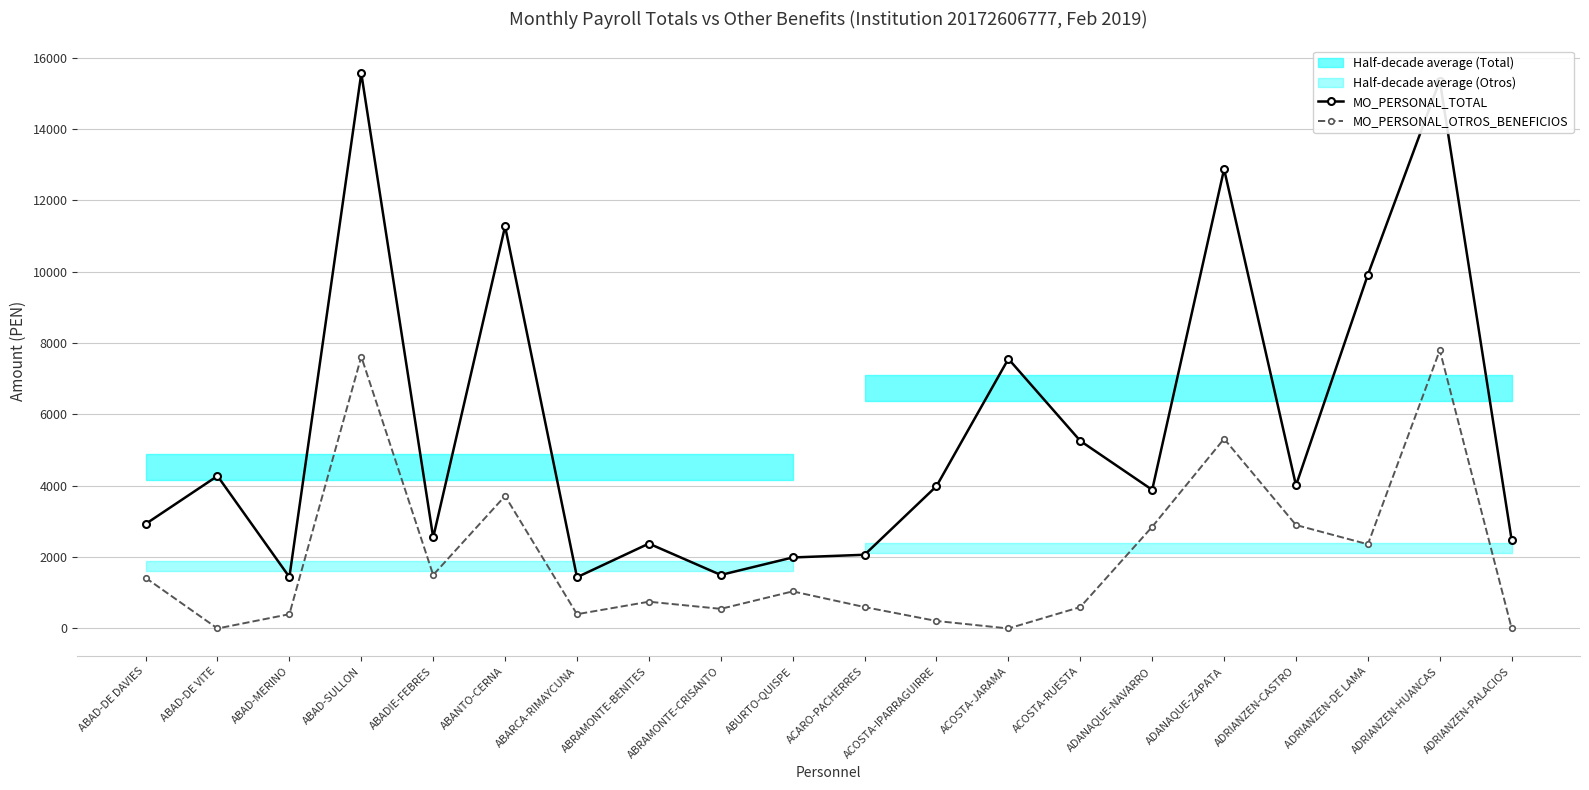

Reading left to right, what are all the values shown in this chart?

MO_PERSONAL_TOTAL: 2928.9	4274.9	1441.3	15562.3	2550.3	11271.4	1436.5	2379.9	1500.5	1990.5	2066.5	3988.8	7557.3	5258.0	3886.5	12874.3	4010.8	9917.3	15357.3	2472.4
MO_PERSONAL_OTROS_BENEFICIOS: 1420.0	0.0	400.0	7620.0	1500.0	3714.1	400.0	750.0	550.0	1040.0	600.0	210.1	0.0	600.0	2850.0	5317.0	2900.0	2360.0	7800.0	0.0